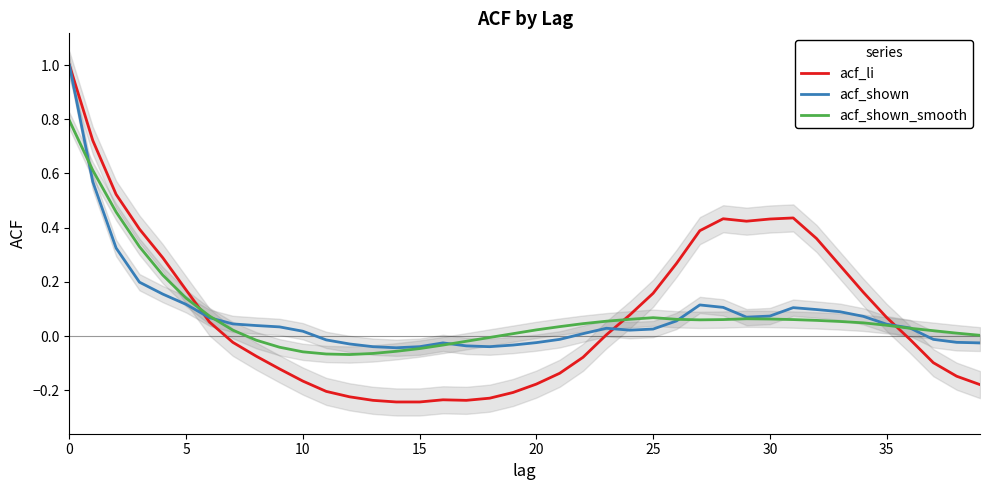

At how many categories does at least one series exceed 0?

32